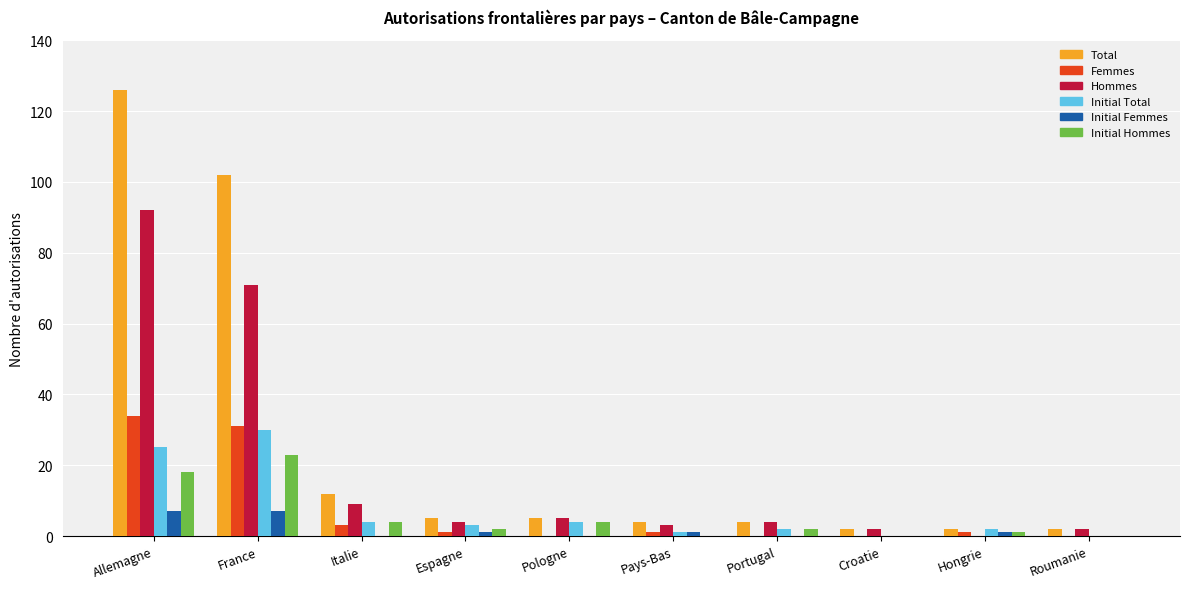

Are the bars horizontal?

No